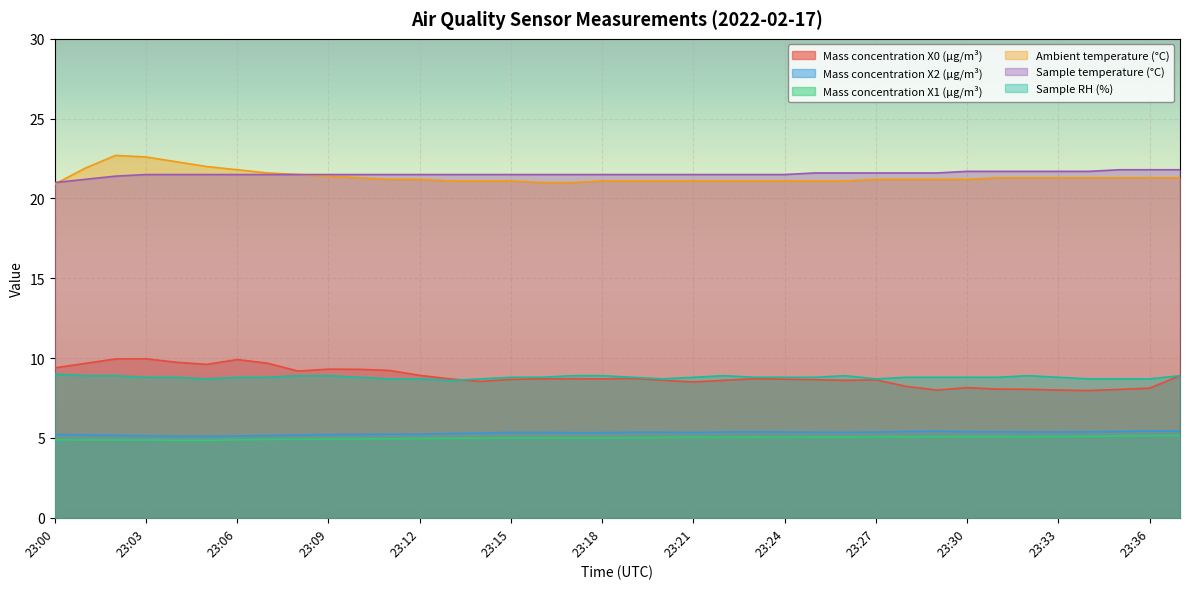

True or false: Mass concentration X0 (μg/m³) and Ambient temperature (°C) cross at least once.

False